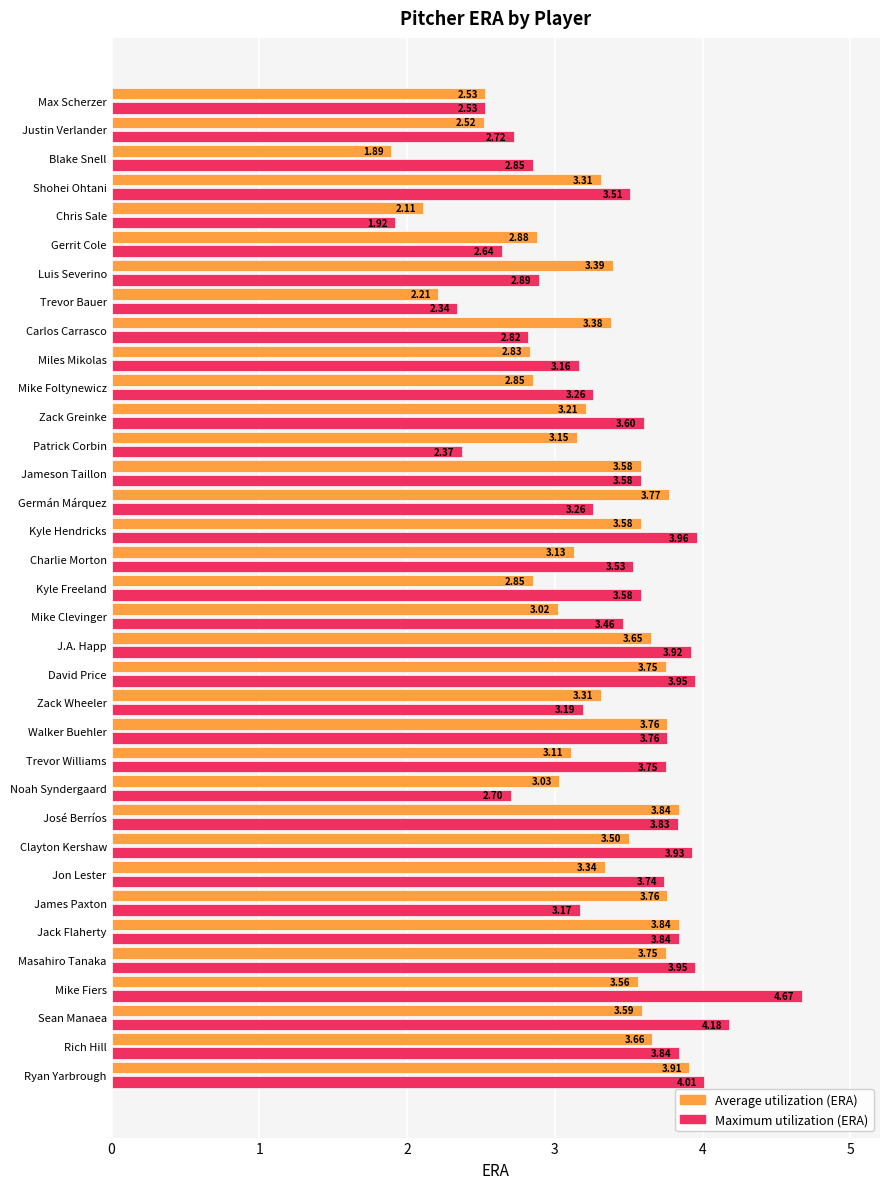

At which category is the sum across all series the highest?

Mike Fiers